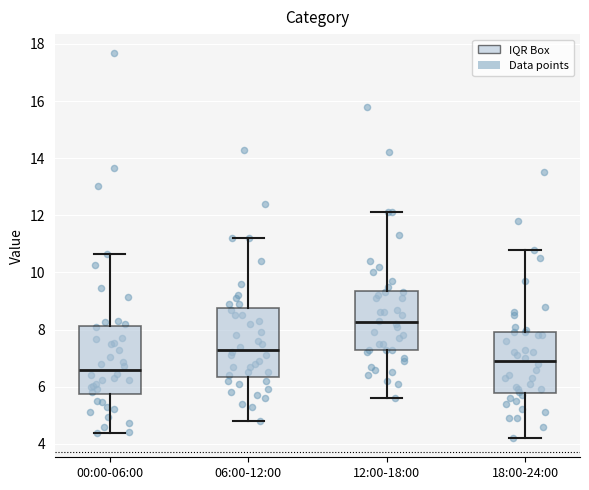

Reading left to right, read every box against the y-axis: the position of its median line, the range the box covers, and the ends of its whiskers. The values are not printed on the chart, so give them approximately, as read against the axis.

00:00-06:00: median 6.6, box 5.8 to 8.2, whiskers 4.4 to 10.6
06:00-12:00: median 7.4, box 6.4 to 8.8, whiskers 4.8 to 11.2
12:00-18:00: median 8.2, box 7.2 to 9.4, whiskers 5.6 to 12.2
18:00-24:00: median 7.0, box 5.8 to 8.0, whiskers 4.2 to 10.8